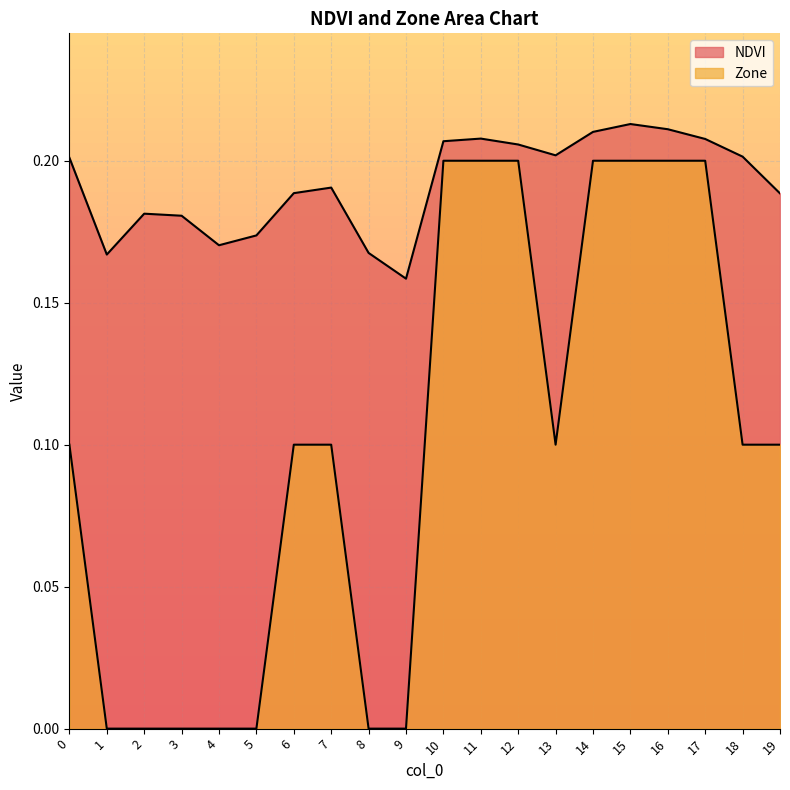

List the series in order of their peak value, highest first.

NDVI, Zone